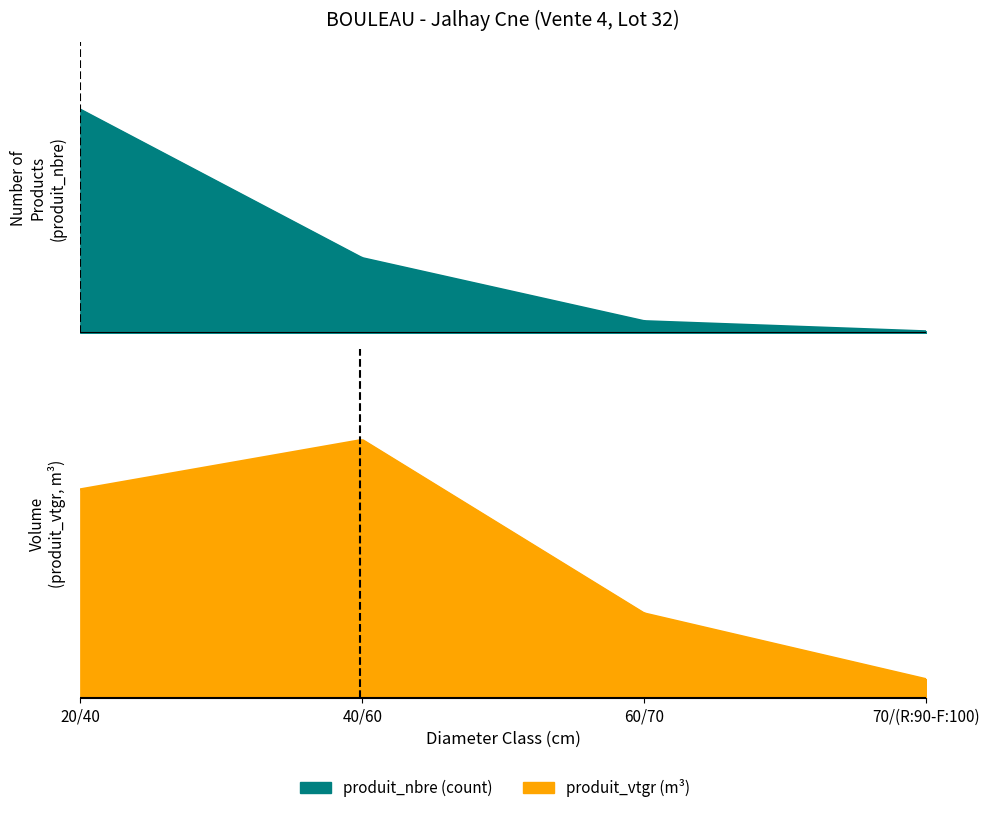

What is the difference between the second highest and minimum values in the produit_vtgr series?

3.3